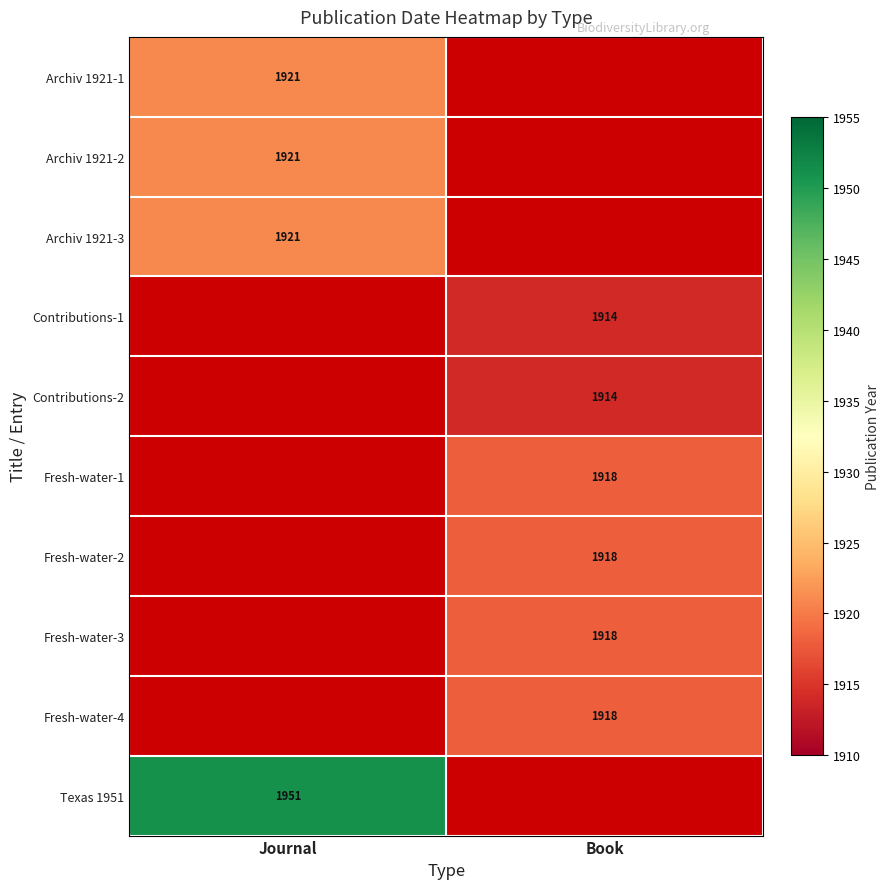

True or false: Archiv 1921-1 has a value of 1042 at Journal.

False